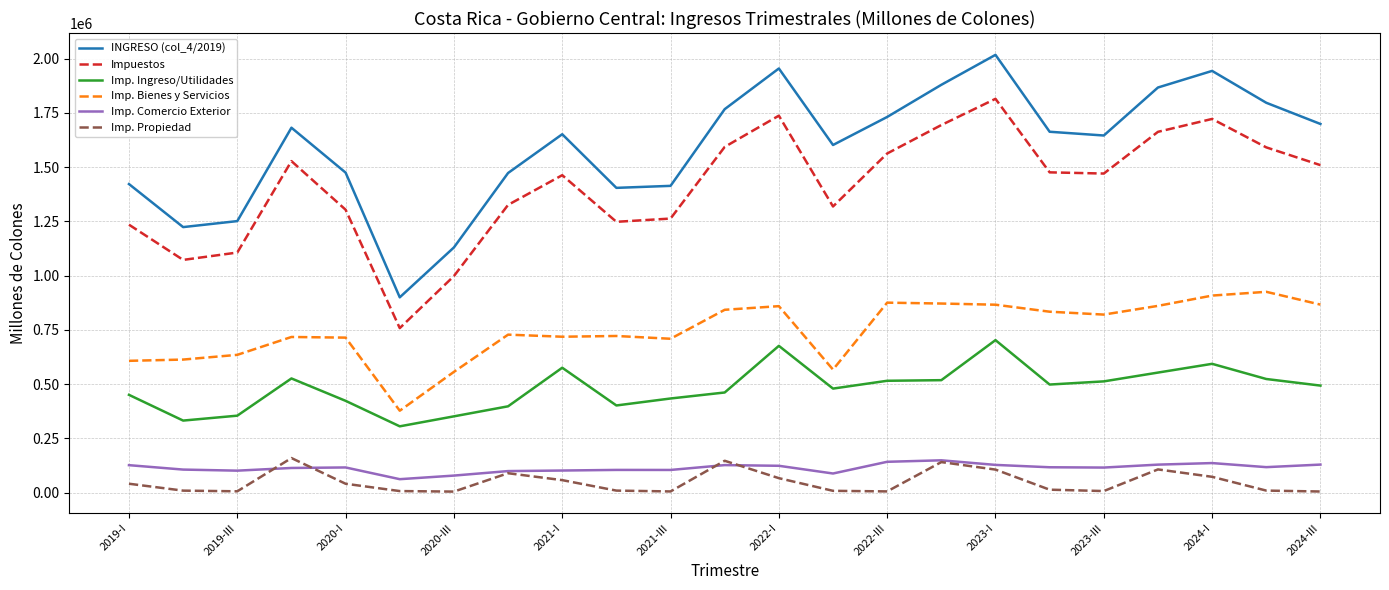

How many values in the Imp. Ingreso/Utilidades series exceed 492797?

12